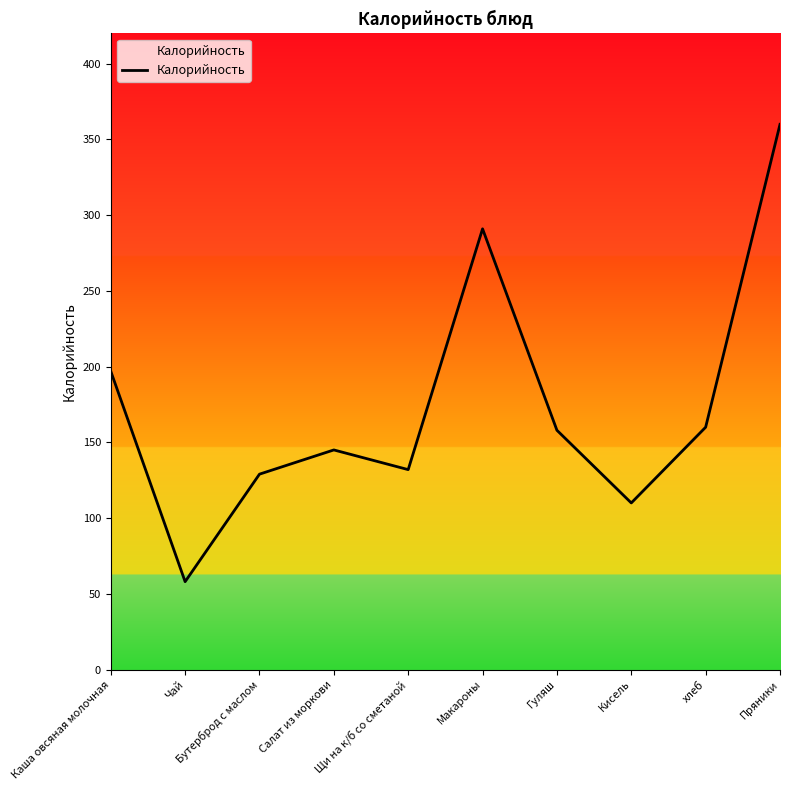

At which category does the chart reach its minimum across all series?

Чай